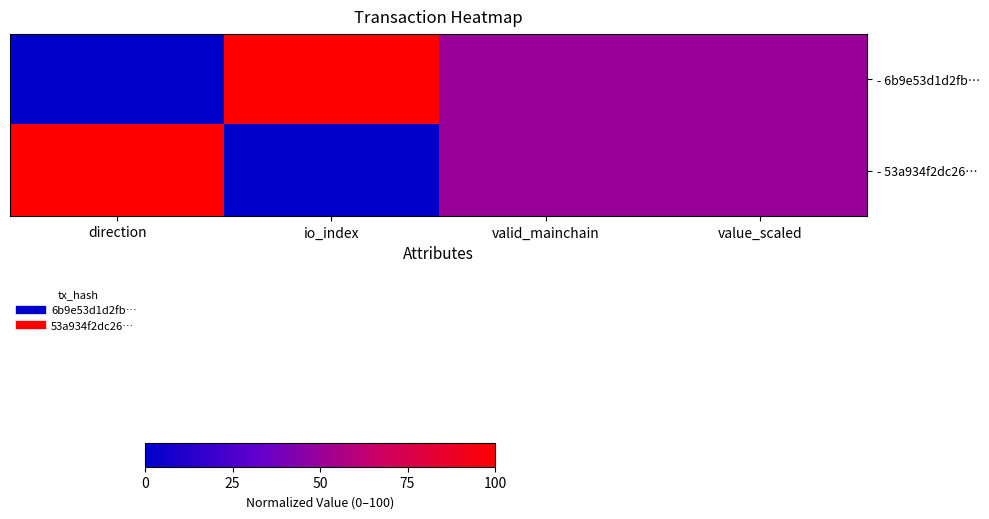

At how many categories does at least one series exceed 0?

4